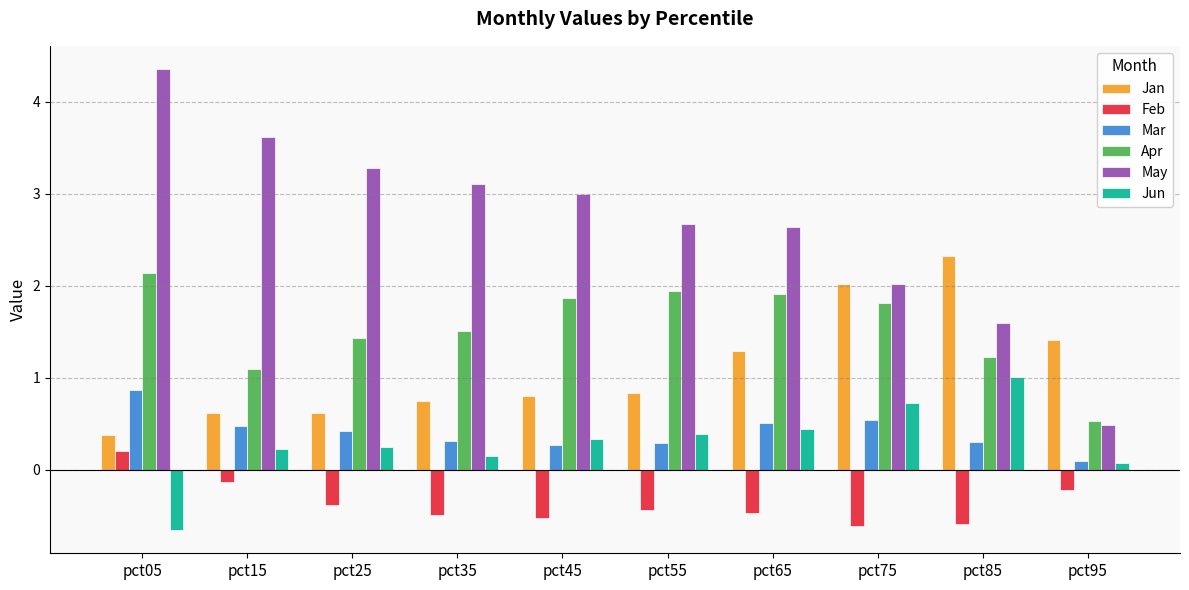

What is the sum of all May values?

26.8